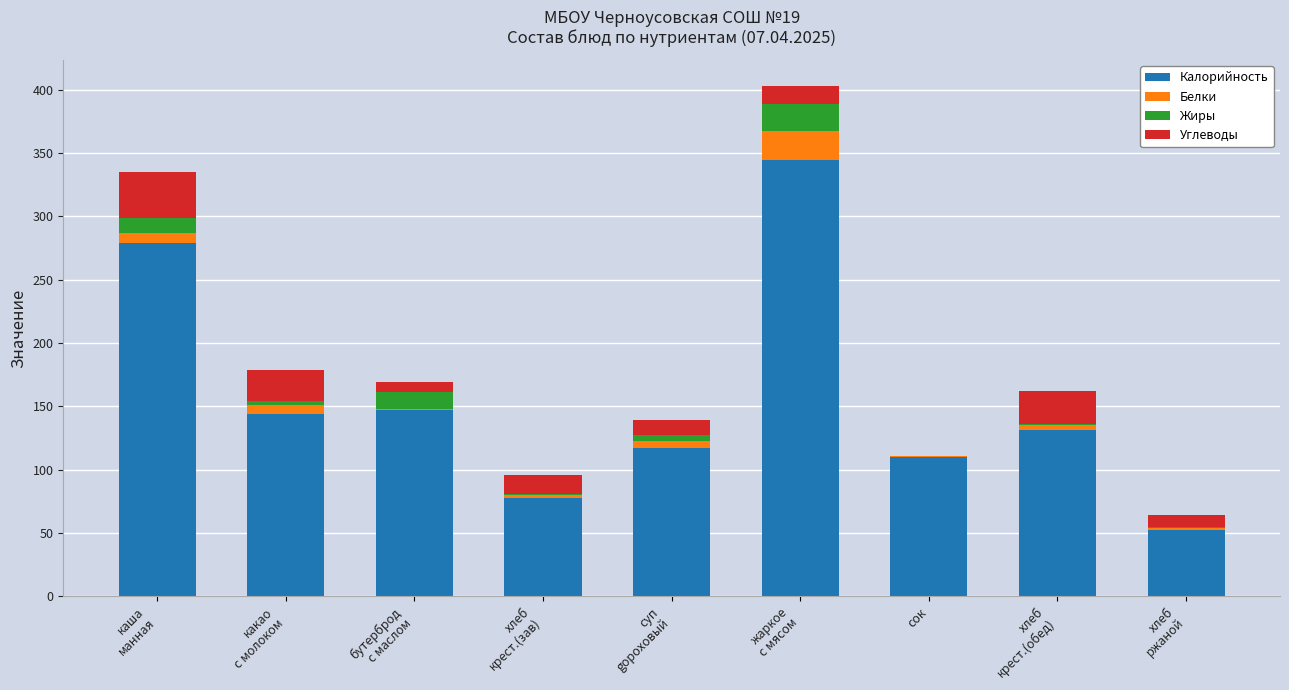

What is the highest value of the Калорийность series?

344.3